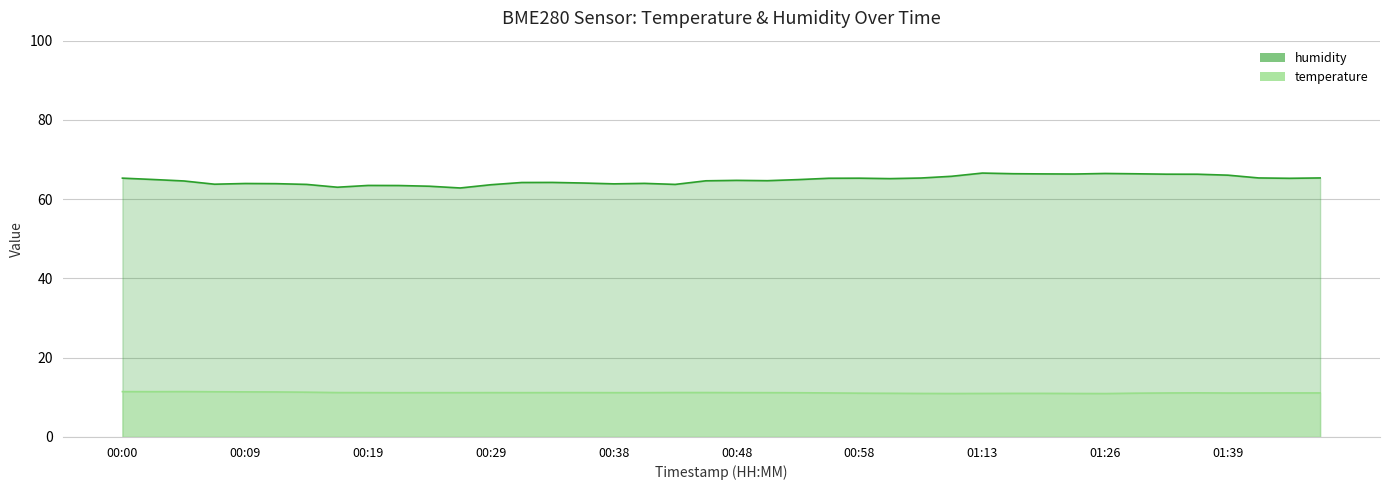

What is the average value of the temperature series?

11.2